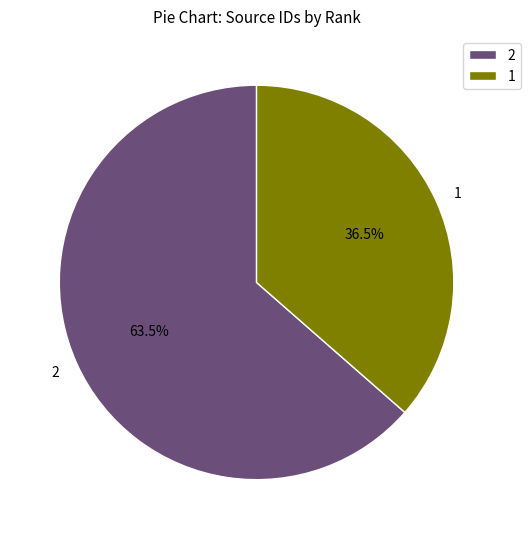

Do 2 and 1 together represent more than half of the pie?

Yes